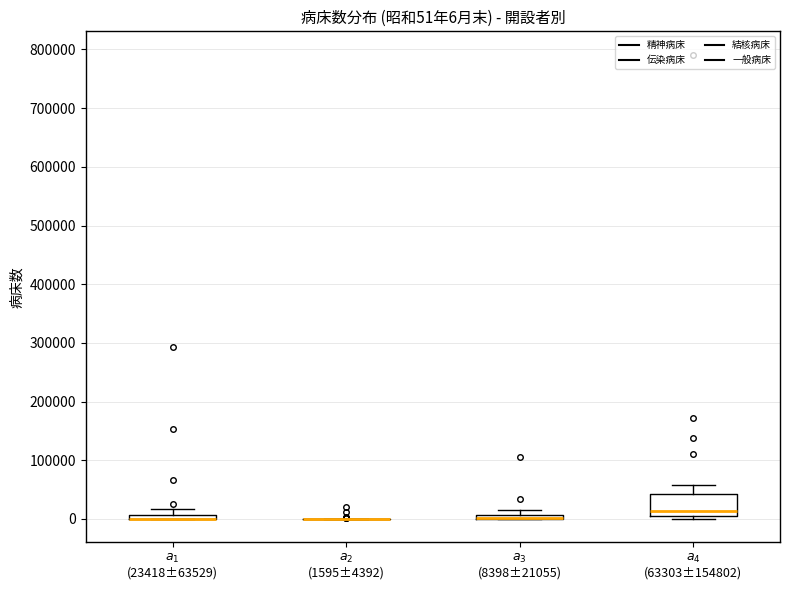

Comparing the boxes themselves (not the whiskers), which one is the tallest?

$a_{4}$ (63303±154802)